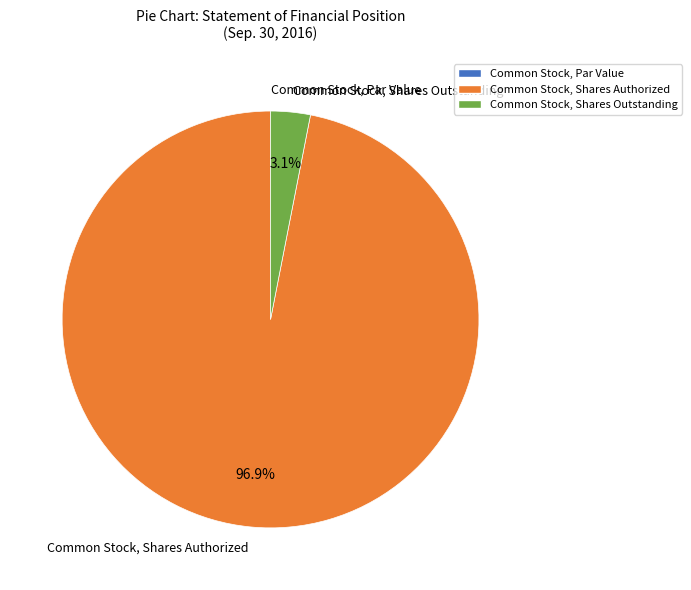

Between Common Stock, Shares Authorized and Common Stock, Shares Outstanding, which is larger?

Common Stock, Shares Authorized